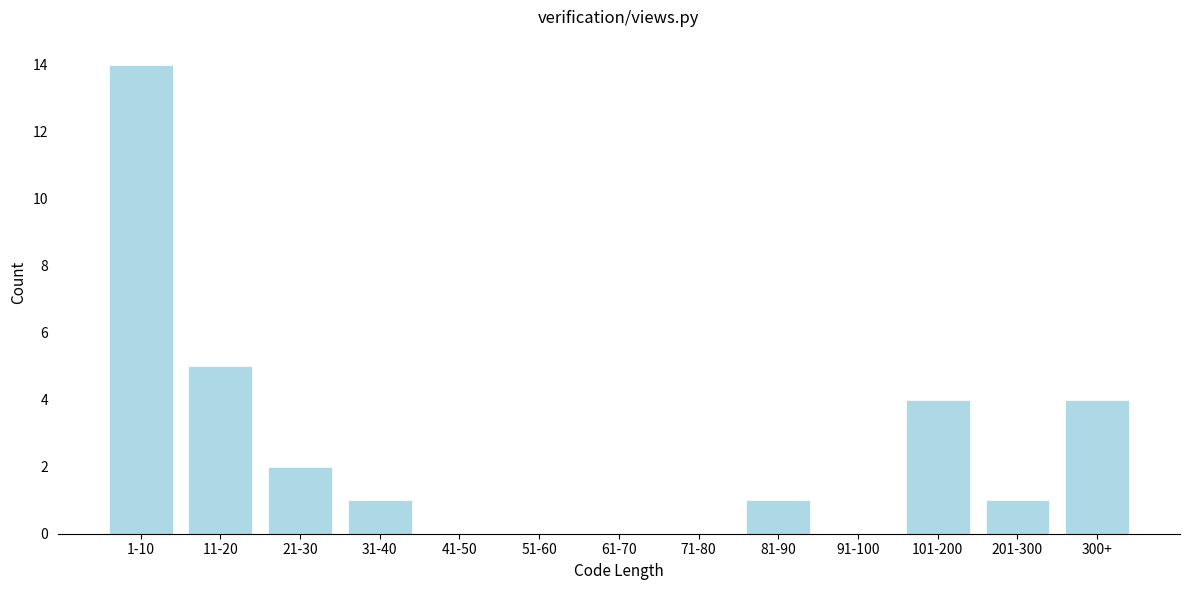

Reading right to left, what are all the values shown in this chart?

300+=4	201-300=1	101-200=4	91-100=0	81-90=1	71-80=0	61-70=0	51-60=0	41-50=0	31-40=1	21-30=2	11-20=5	1-10=14